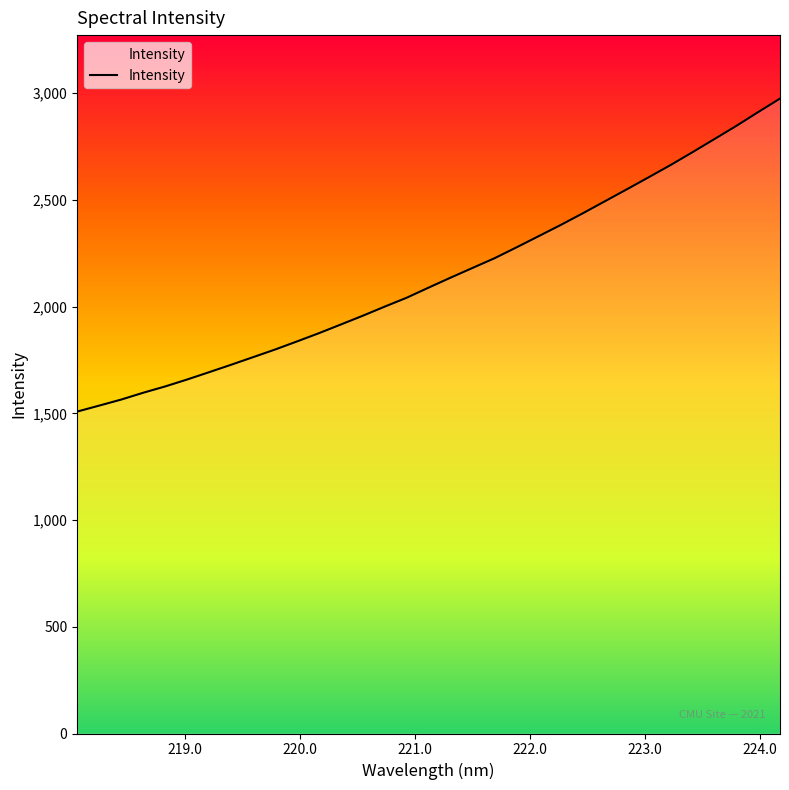

What is the smallest value displayed?

1508.1